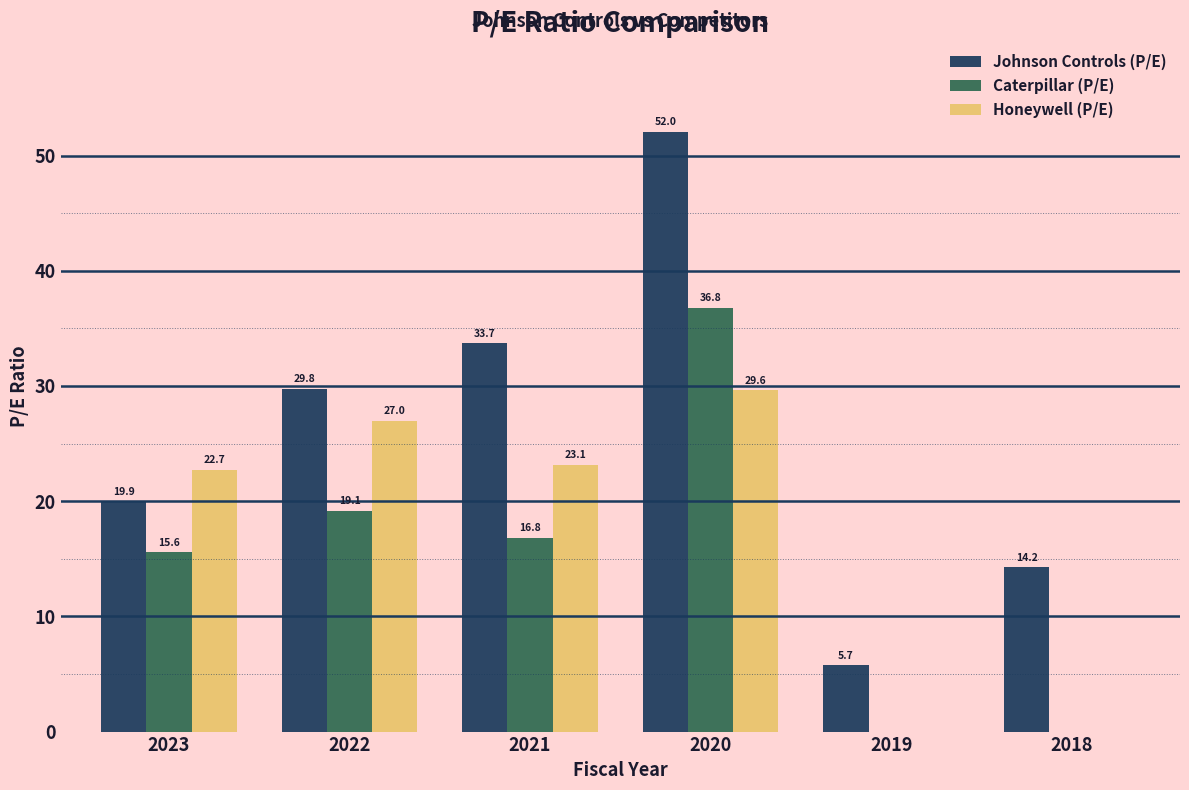

Where does the Honeywell (P/E) series first go above 23?

2022